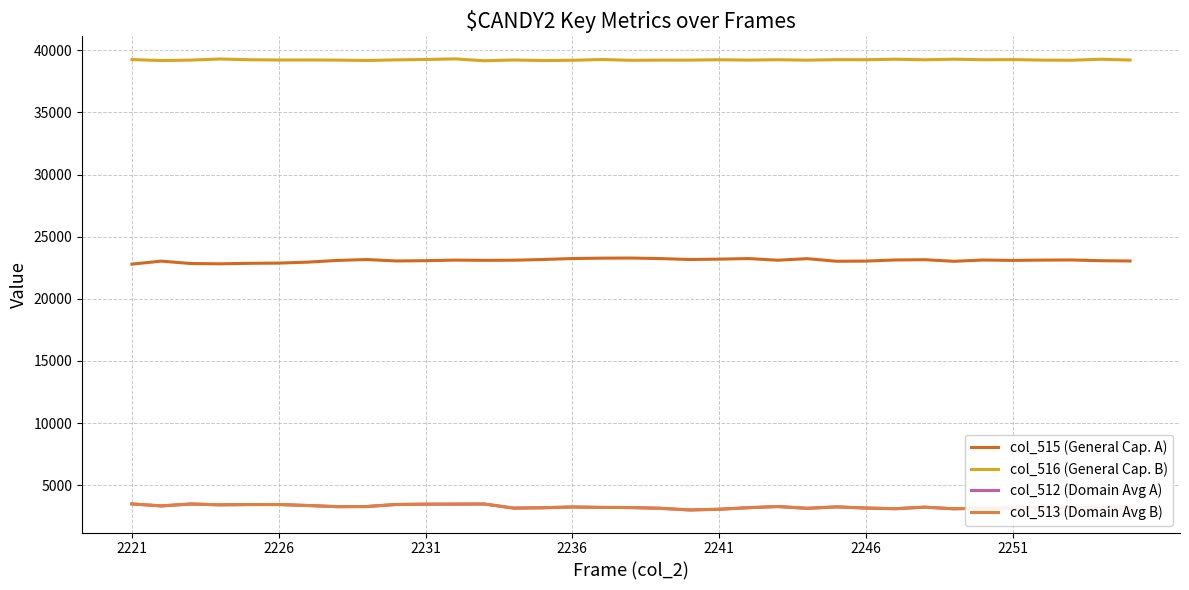

What is the smallest value displayed?

3005